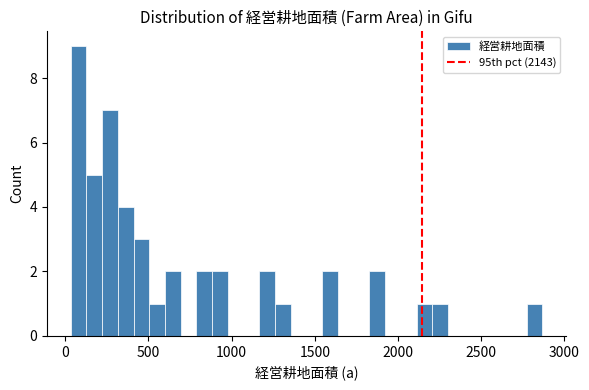

Around what value on the x-axis is the tallest bar? Give the approximate position of its centre, as read against the axis.

100